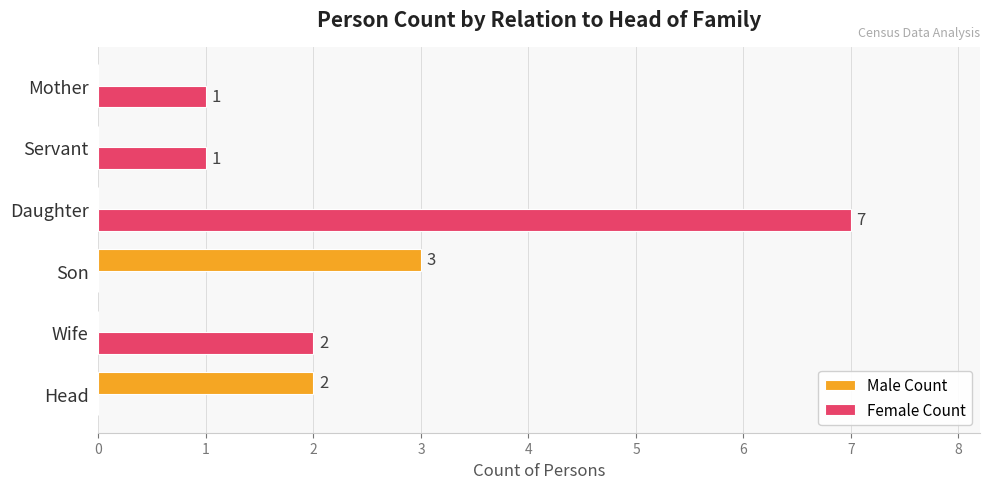

Which series has the largest total across all categories?

Female Count